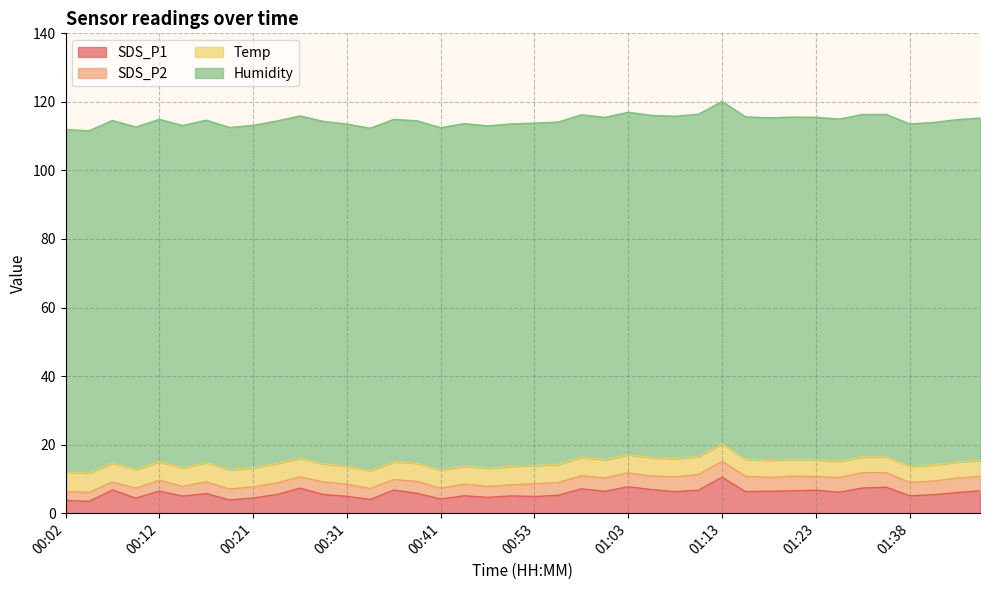

Is the value of Humidity at 00:36 greater than the value of Temp at 01:15?

Yes